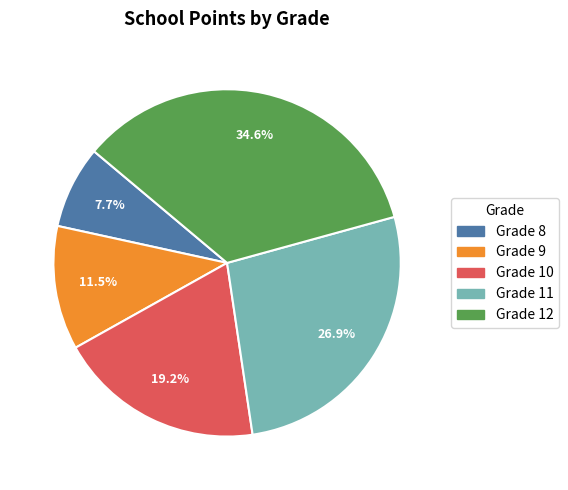

What is the largest slice in the pie chart?

Grade 12